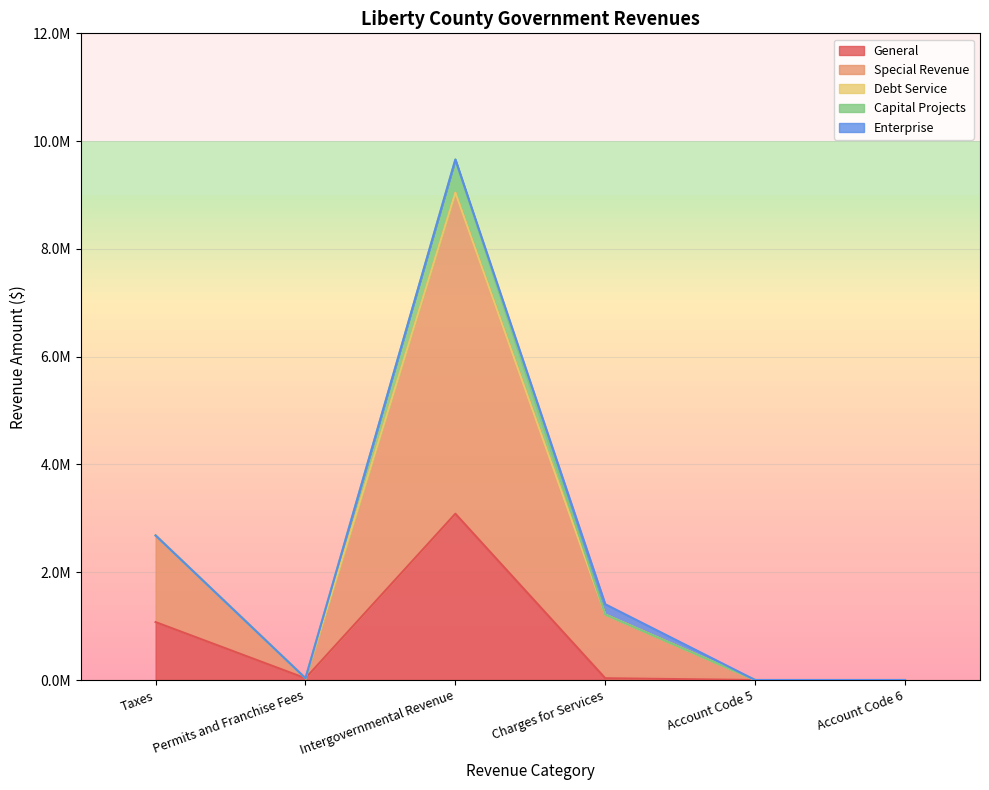

True or false: Capital Projects and Enterprise cross at least once.

True